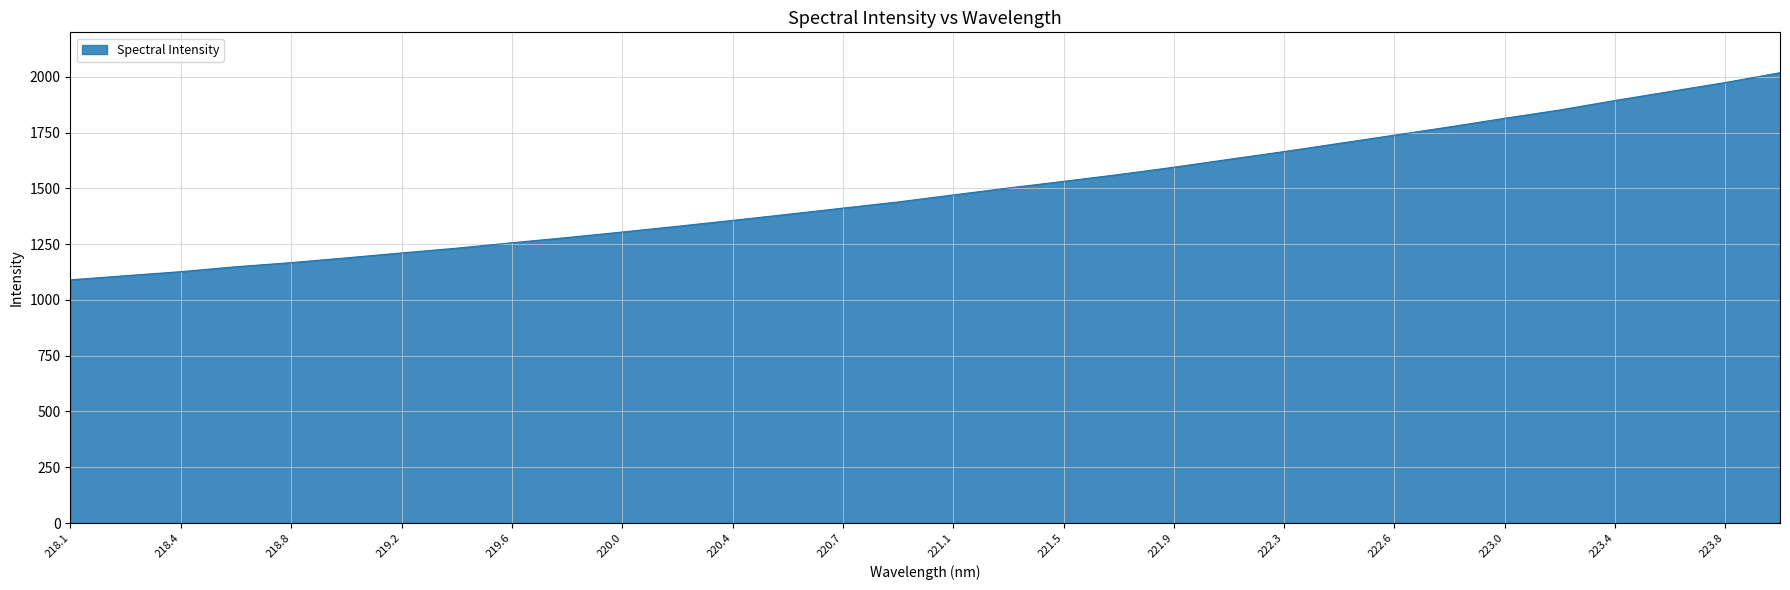

Does the chart have visible grid lines?

Yes